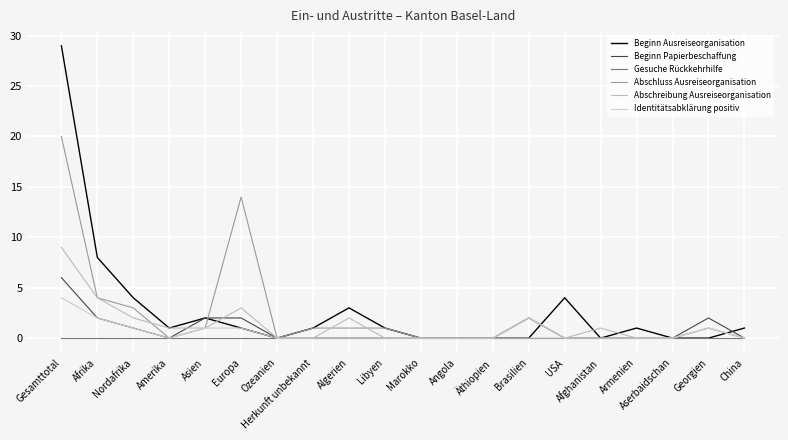

What is the difference between the second highest and minimum values in the Beginn Ausreiseorganisation series?

8